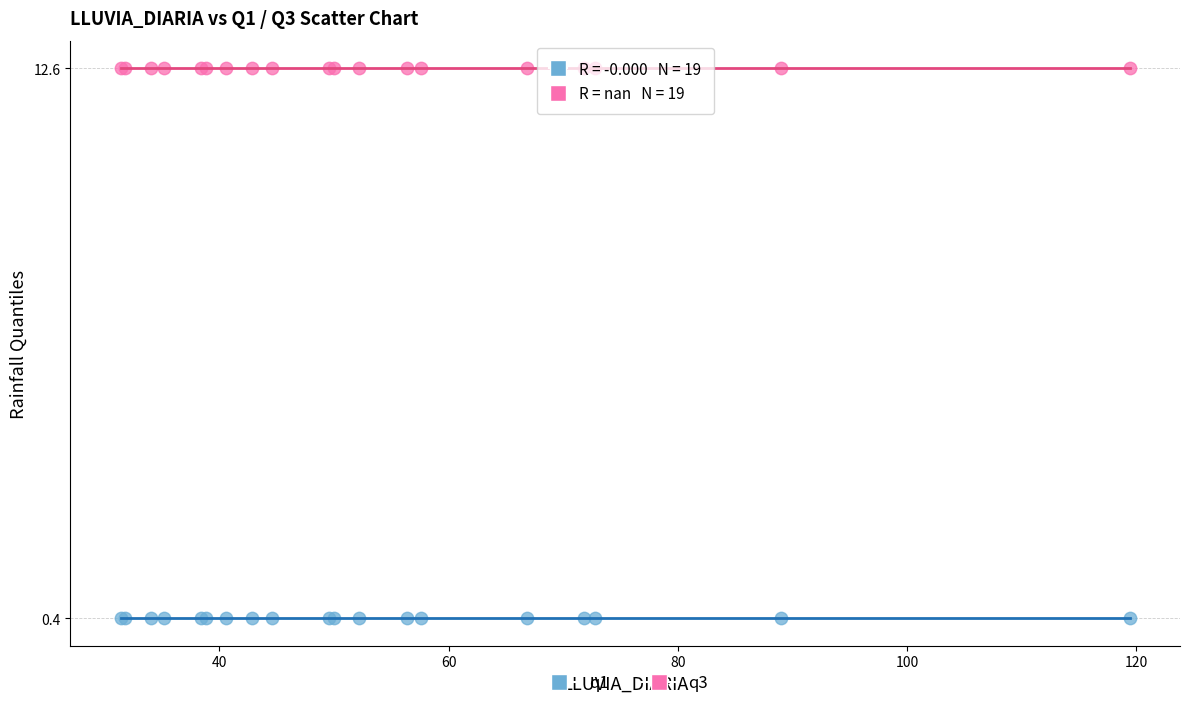

Which series contains the highest Y value?

q3